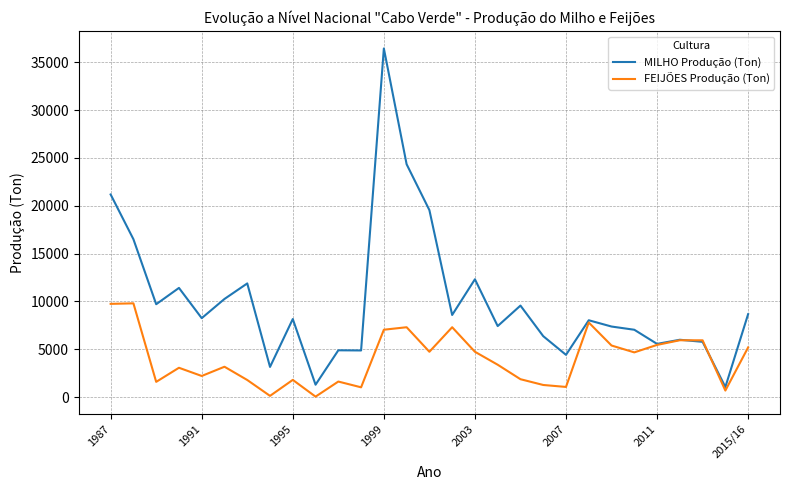

What is the maximum value shown in the chart?

36439